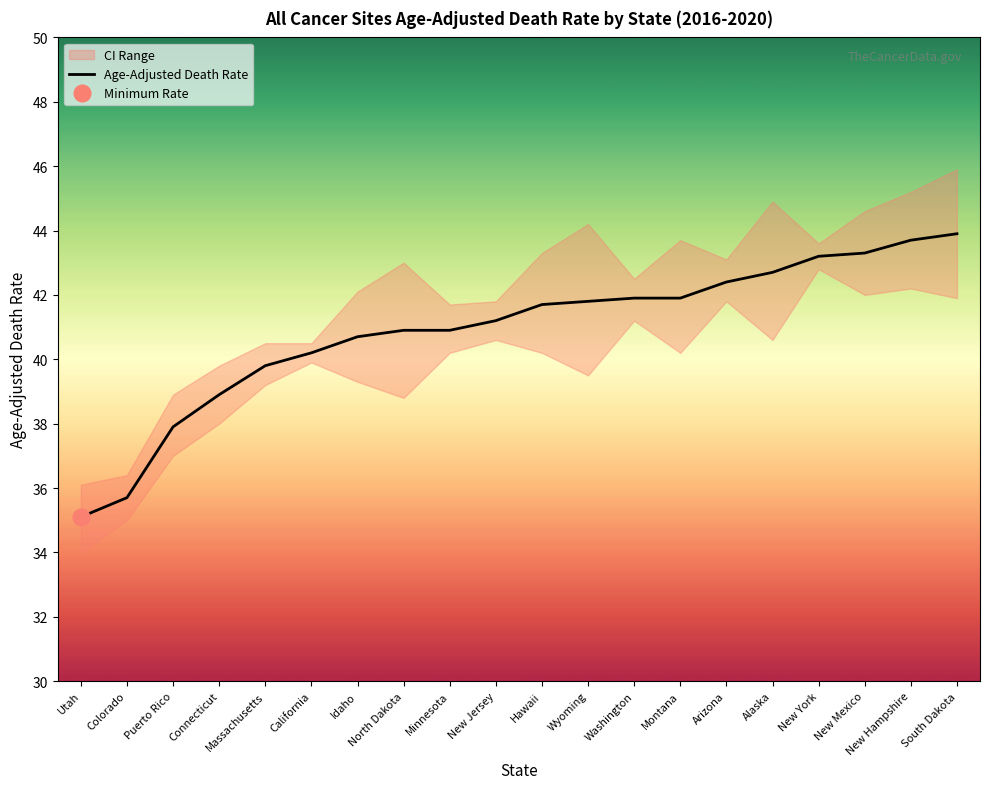

Which has a higher value, Hawaii or Connecticut?

Hawaii